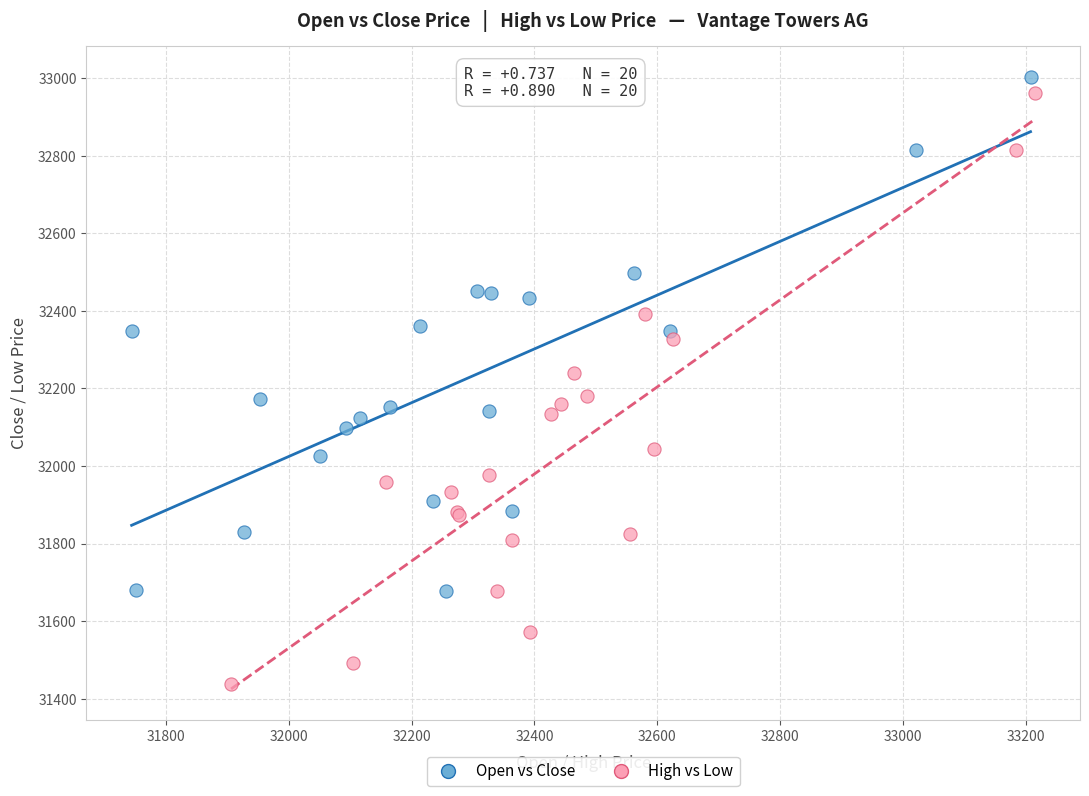

Which series has the widest spread of Y values?

High vs Low